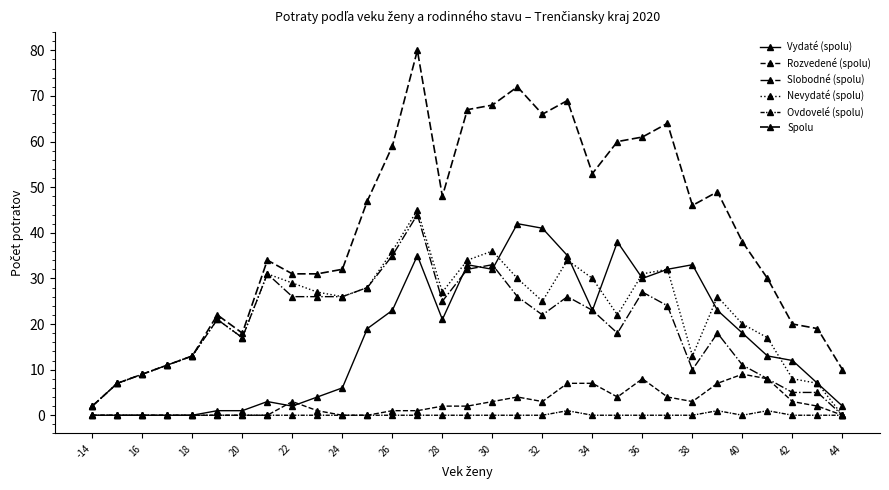

True or false: Slobodné (spolu) and Spolu intersect in this chart.

False